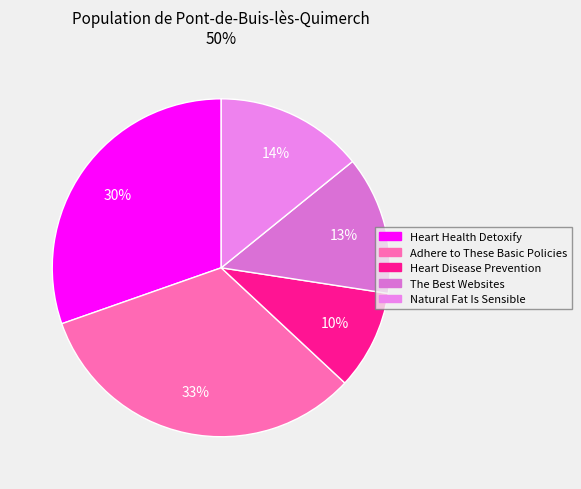

To the nearest percent, what percentage of the pie is Adhere to These Basic Policies?

33%